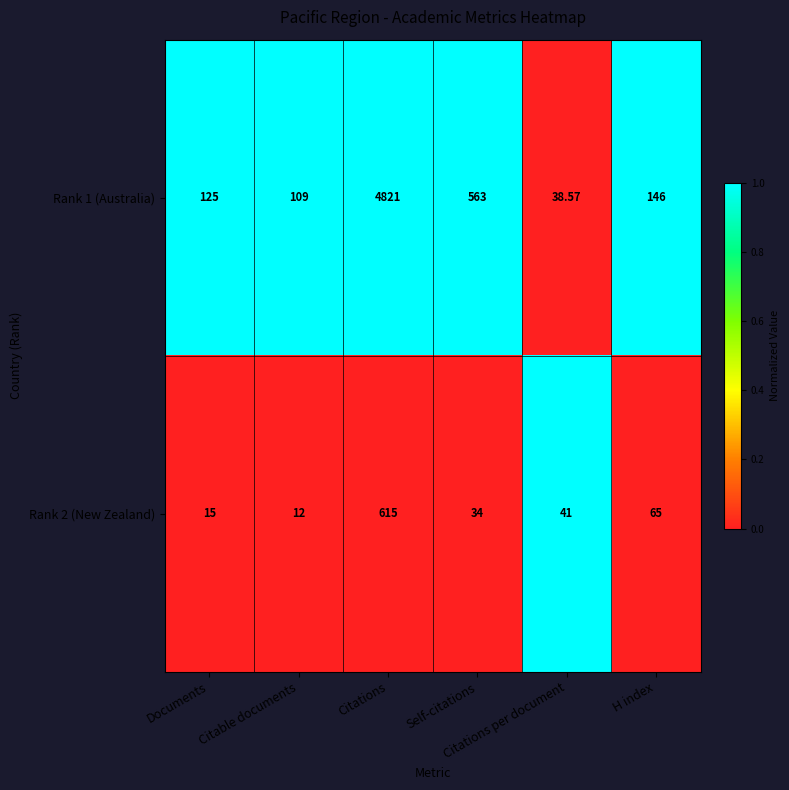

List the series in order of their peak value, highest first.

Rank 1 (Australia), Rank 2 (New Zealand)